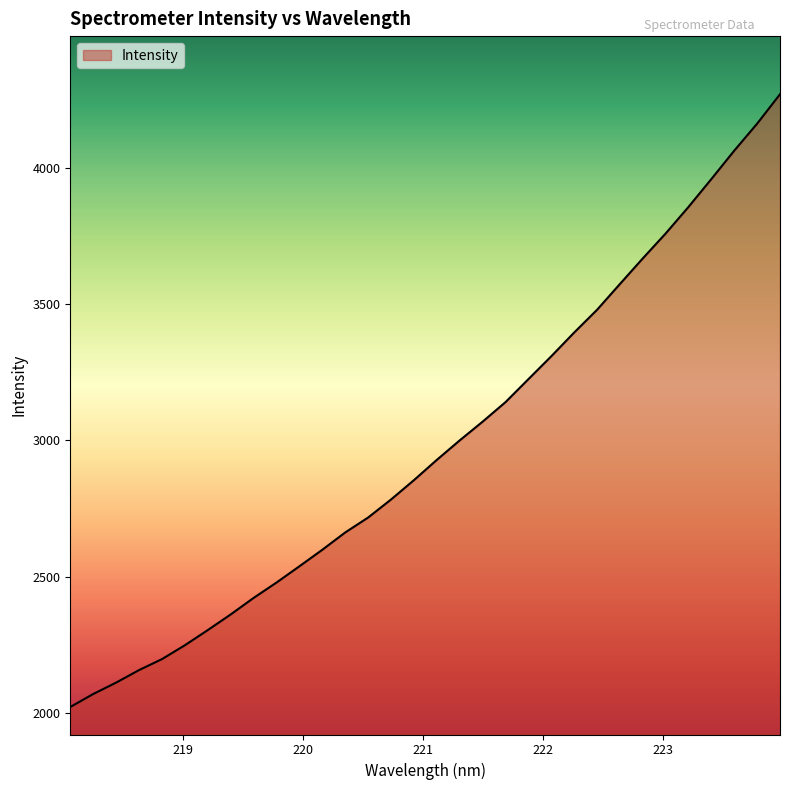

What is the minimum value shown in the chart?

2021.0